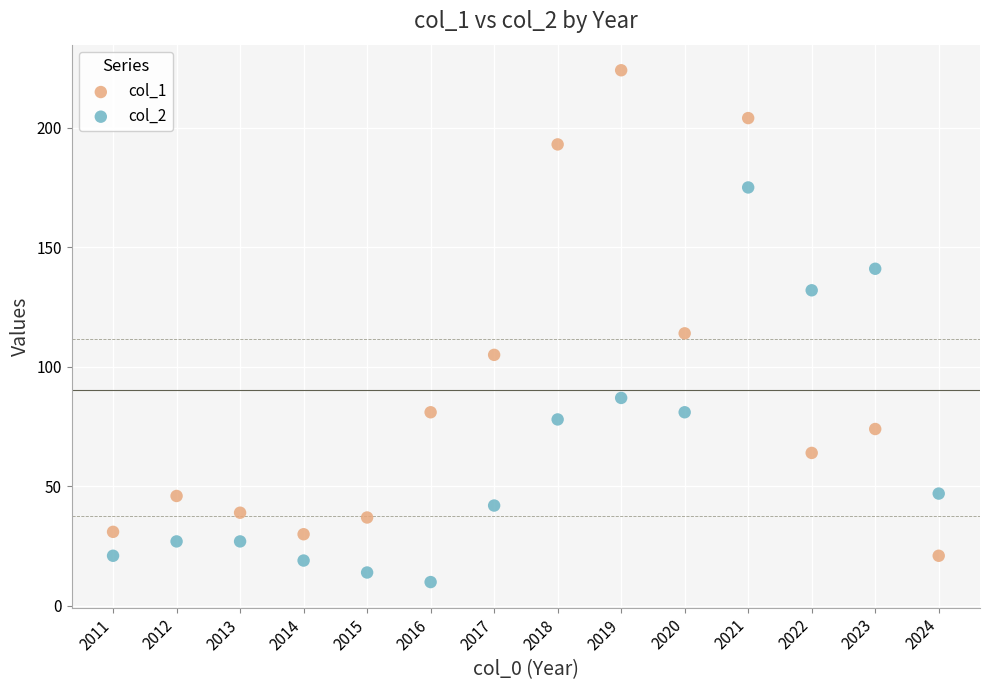

Across all data points, what is the range of Y values (max minus min)?

214